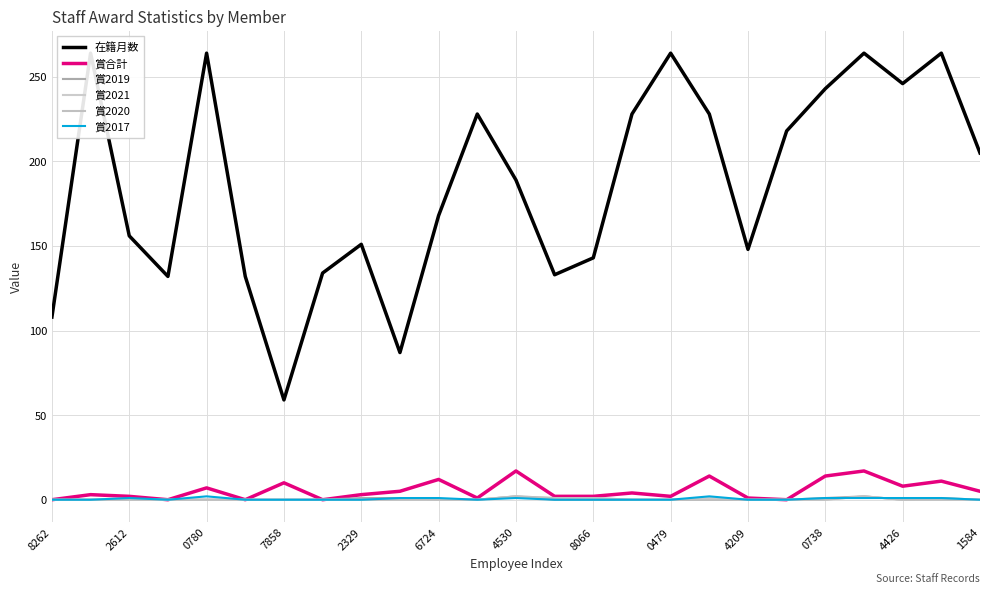

How many interior local valleys does the 賞2017 series have?

2